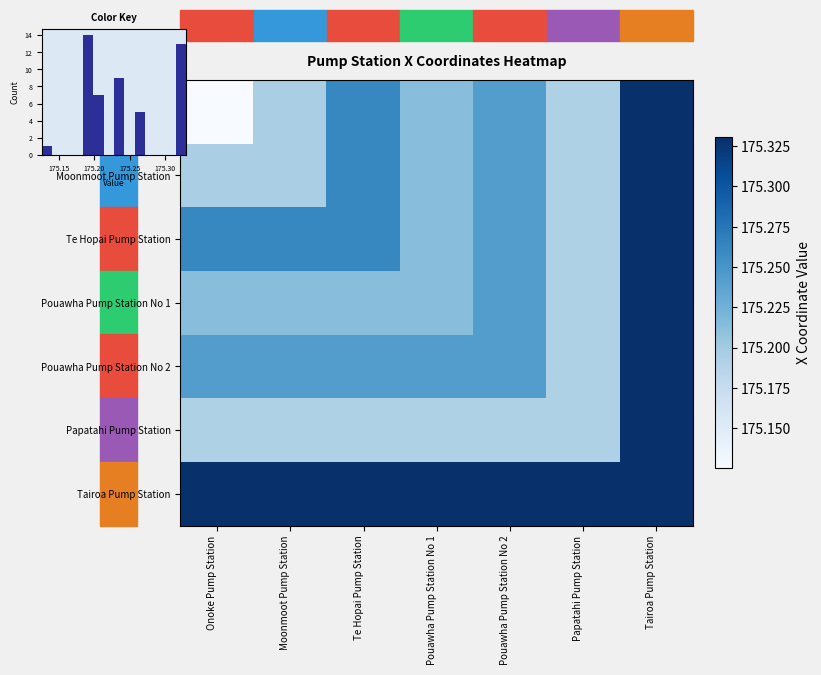

What is the spread (max minus min) of values at Moonmoot Pump Station?

0.1